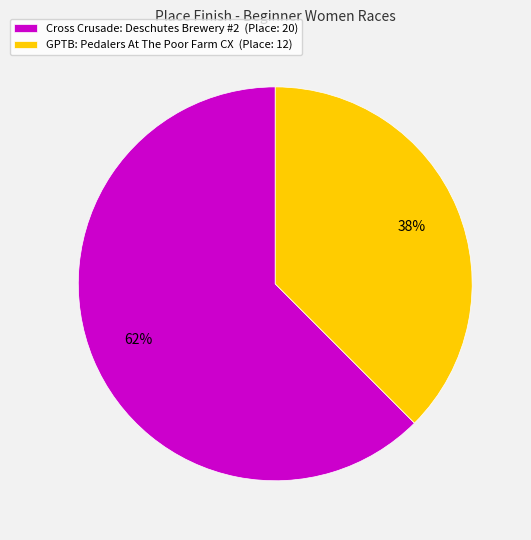

What is the ratio of the value at GPTB: Pedalers At The Poor Farm CX to the value at Cross Crusade: Deschutes Brewery #2?

0.6